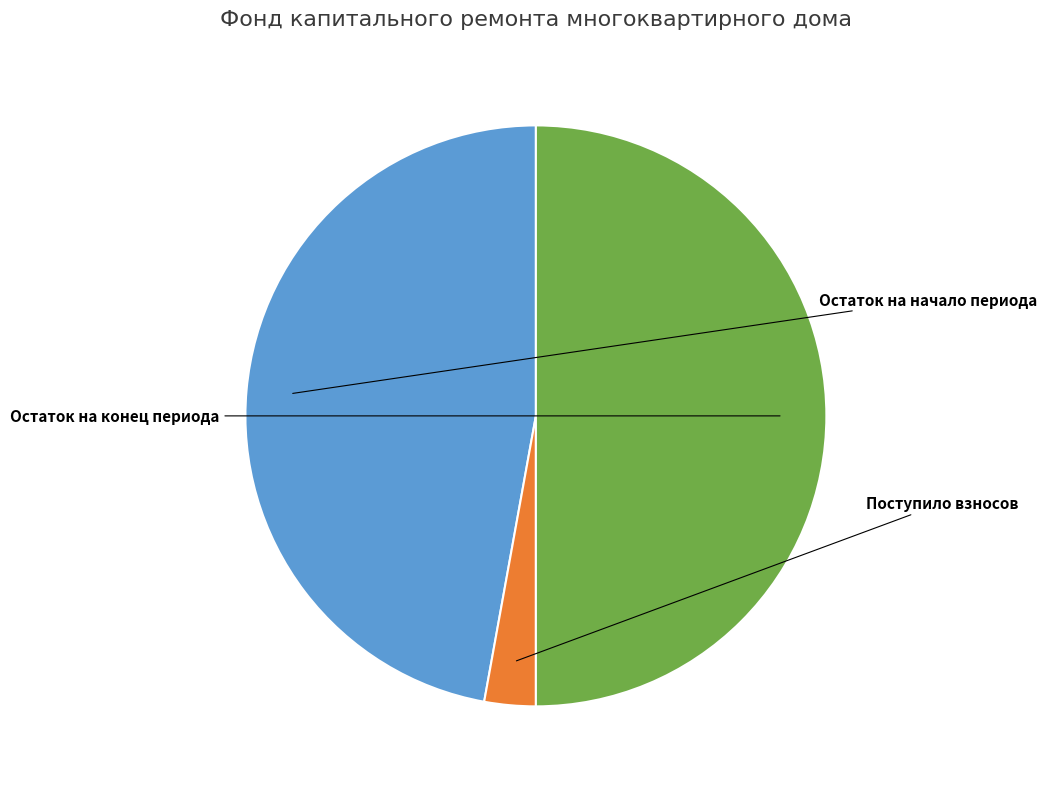

Is there a majority slice in this chart?

No